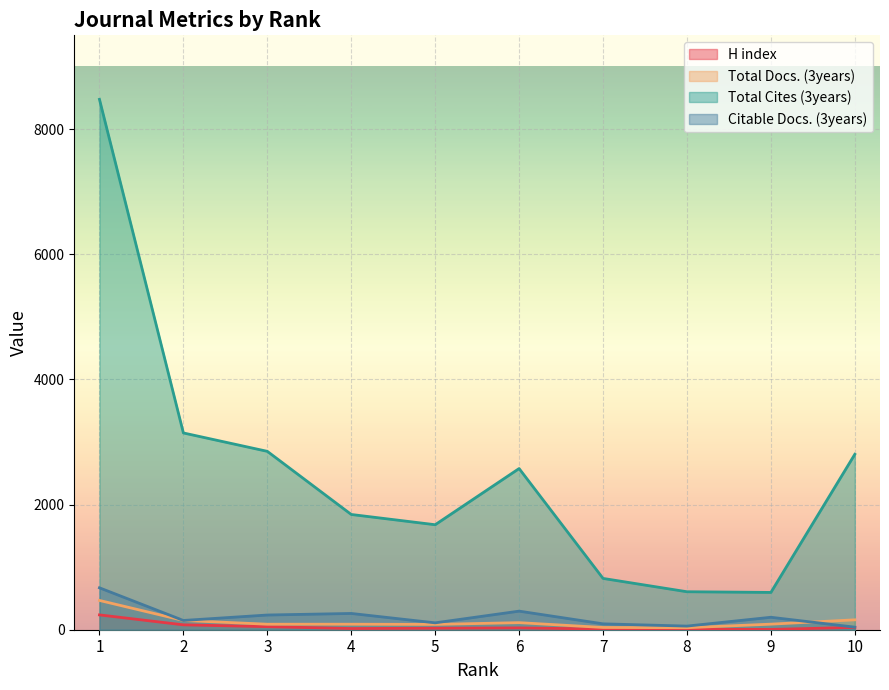

What is the value of the Total Docs. (3years) point at the 3rd from the left?

88